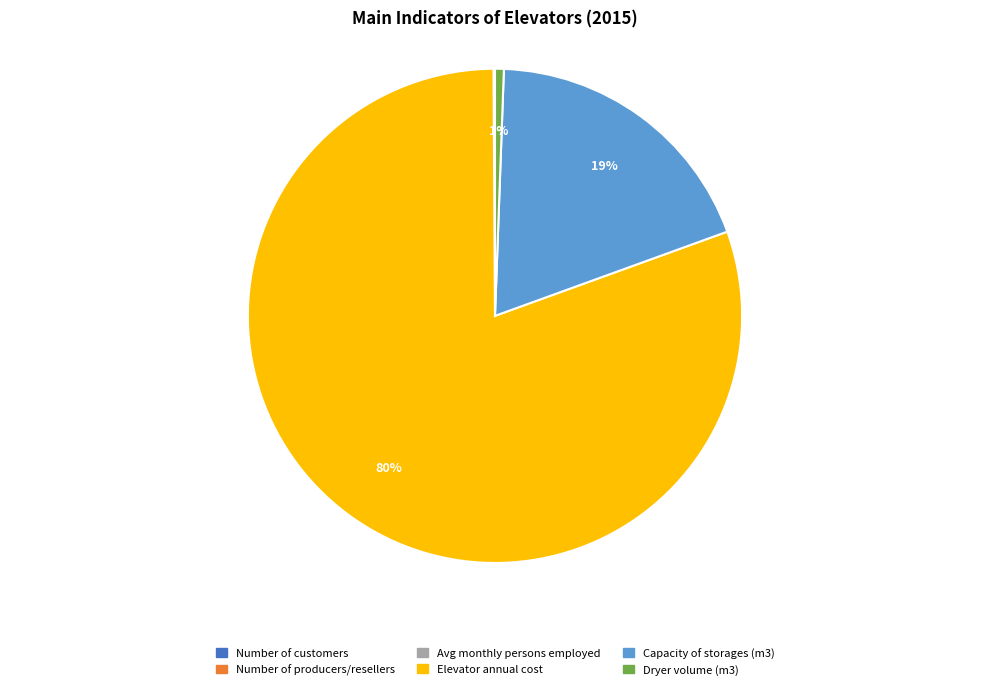

Between Capacity of storages (m3) and Dryer volume (m3), which is larger?

Capacity of storages (m3)